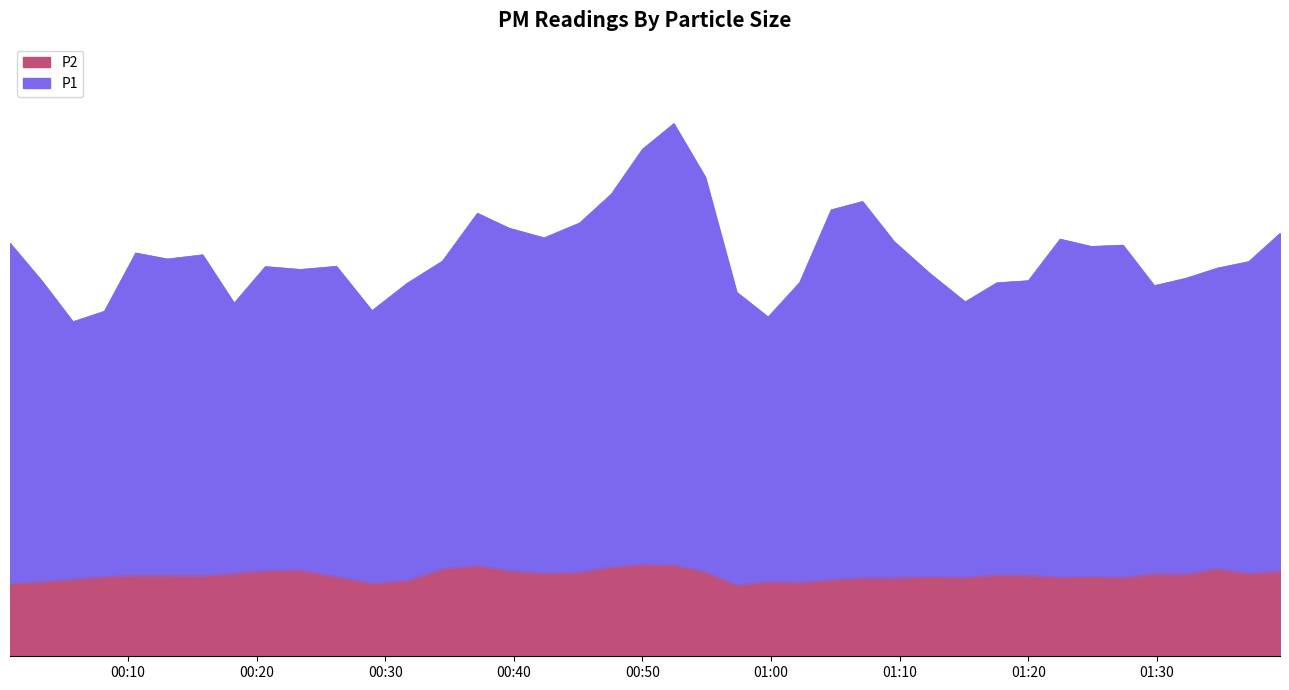

The P2 series shows 1.0 at 2022-12-29T00:54:53. True or false?

True